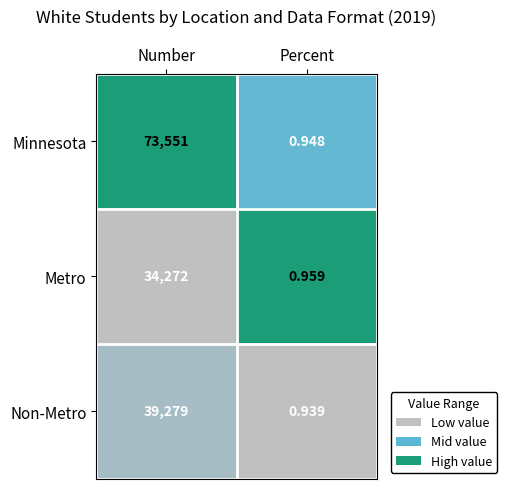

List the series in order of their peak value, highest first.

Minnesota, Non-Metro, Metro